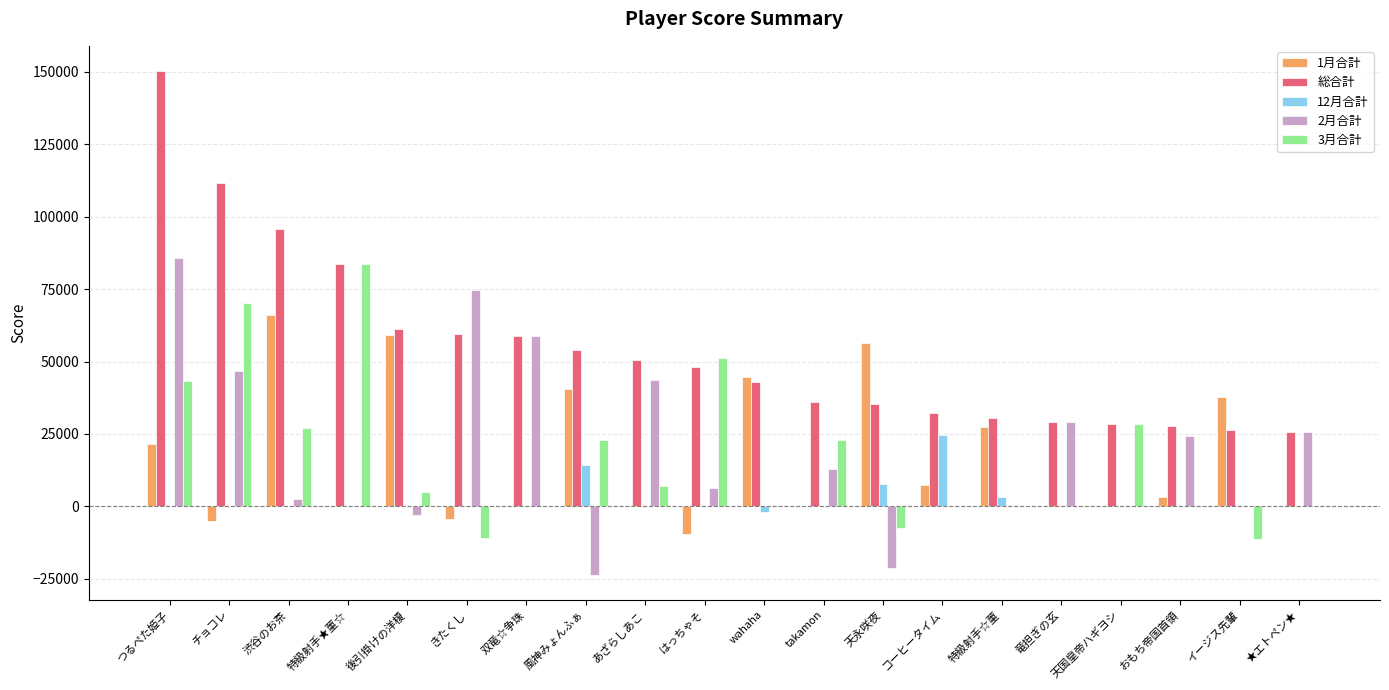

What is the total value across all series at 天国皇帝ハギヨシ?

57200